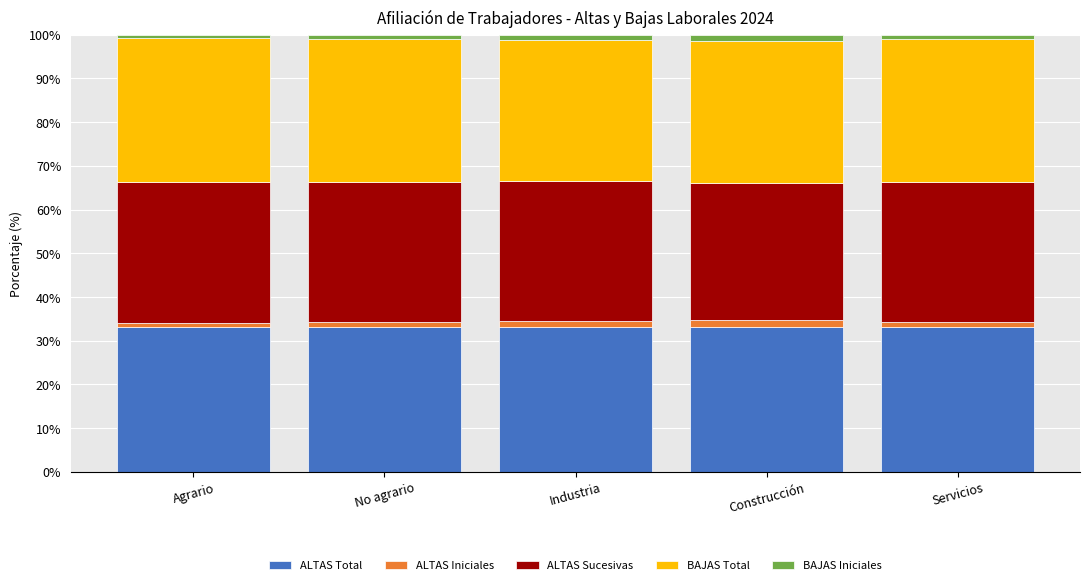

What is the maximum value for ALTAS Total?

33.2